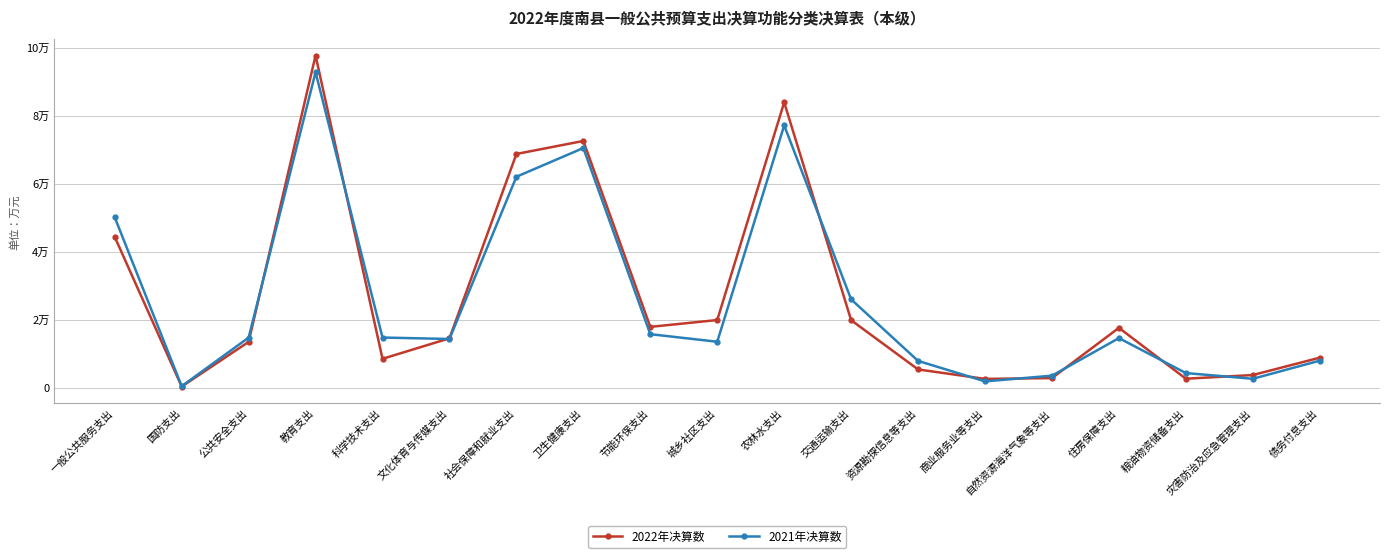

What are all the series names shown in the legend?

2022年决算数, 2021年决算数